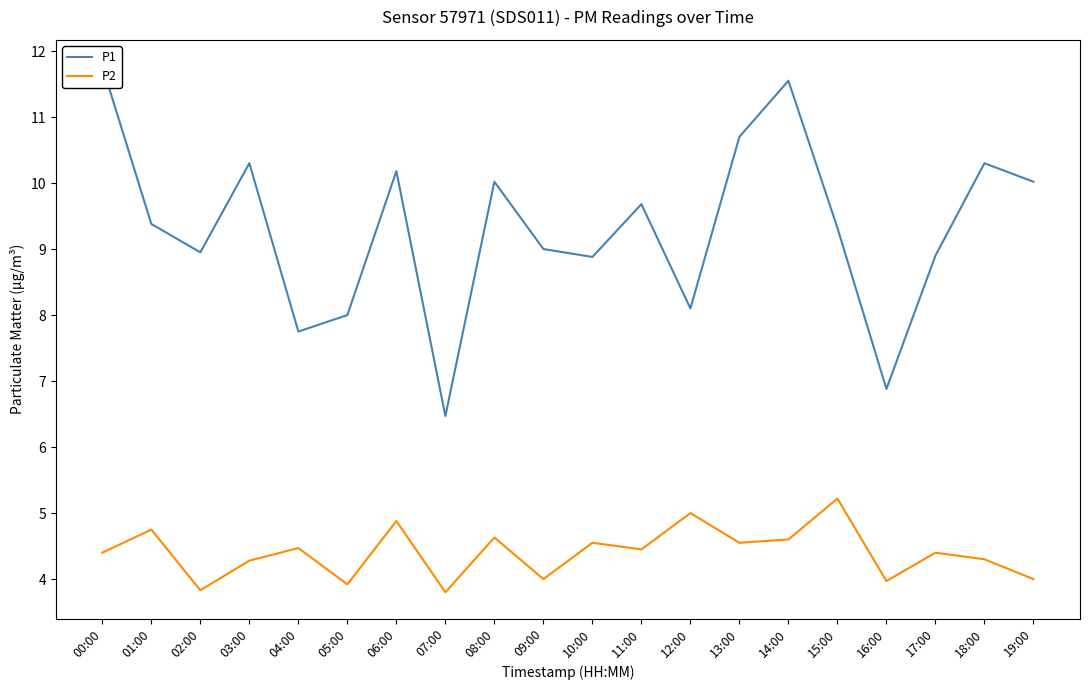

Rank the series by their maximum value, from lowest to highest.

P2, P1